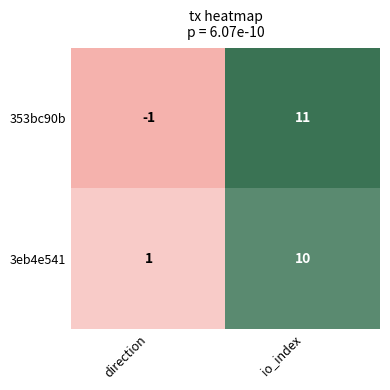

Between direction and io_index, which series saw the biggest shift?

353bc90b